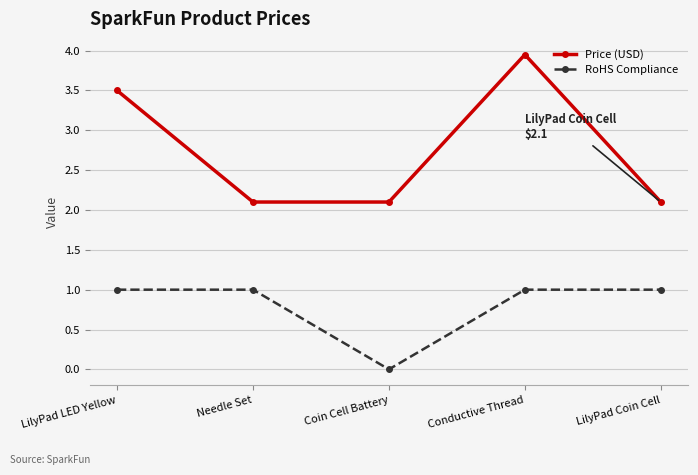

What is the label of the 3rd point from the left?

Coin Cell Battery